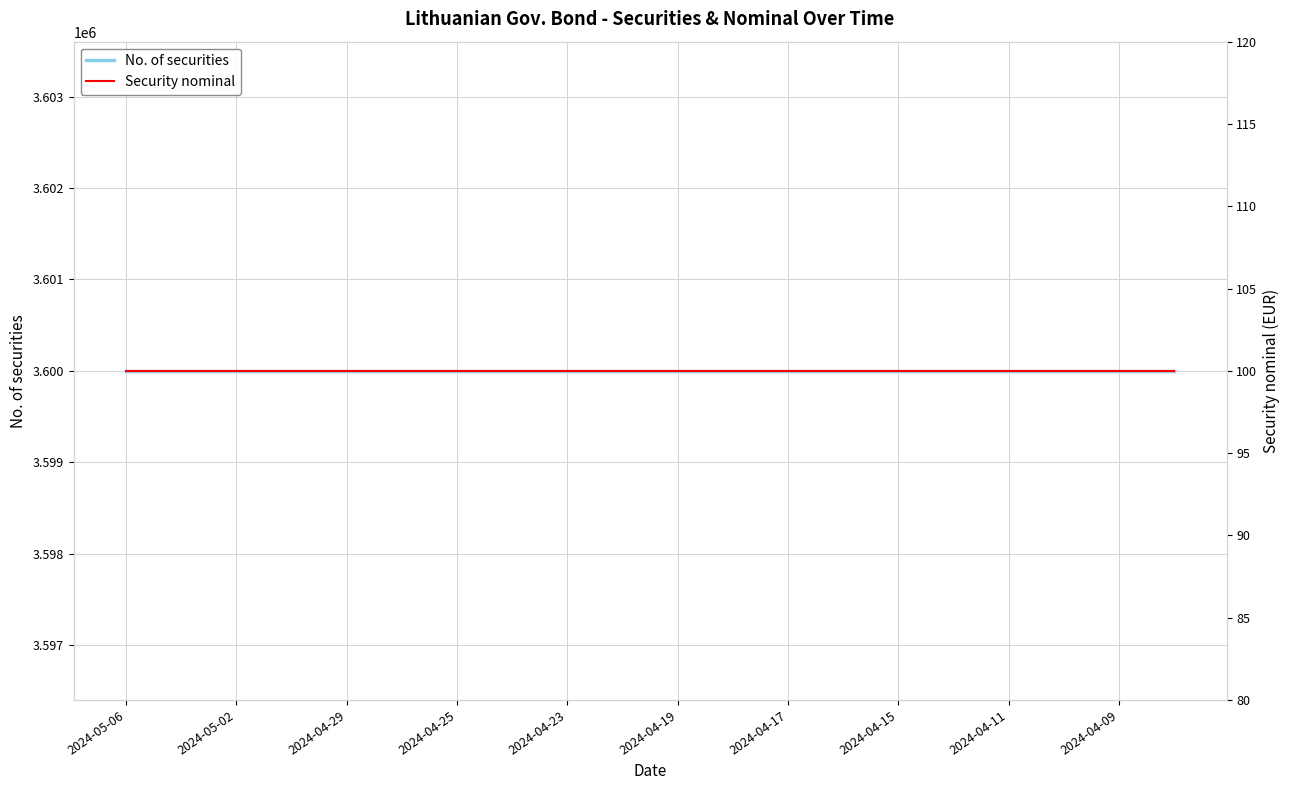

Between 2024-05-06 and 2024-04-17, which series saw the biggest shift?

No. of securities